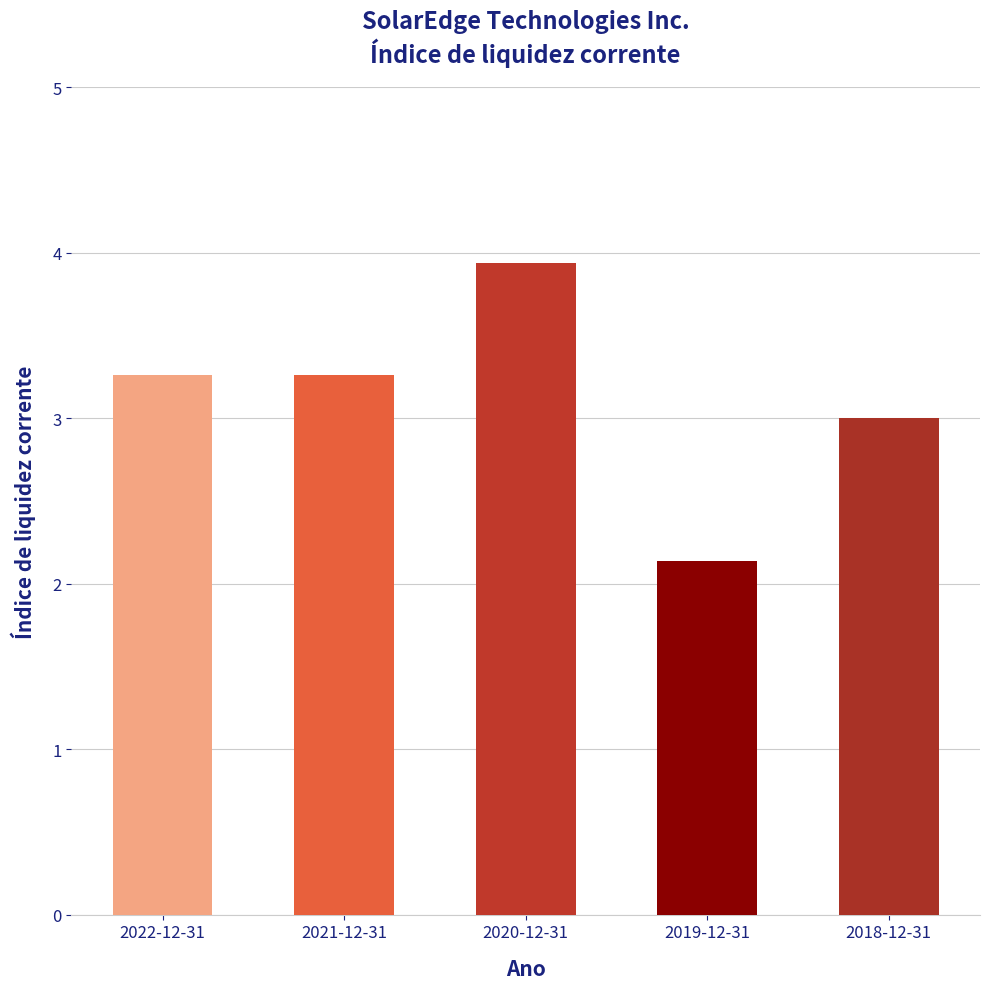

Approximately how many times larger is the value at 2022-12-31 compared to 2021-12-31?

1.0